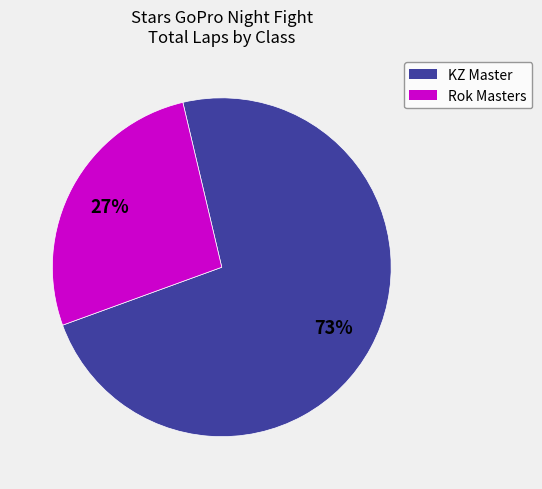

Is there a majority slice in this chart?

Yes